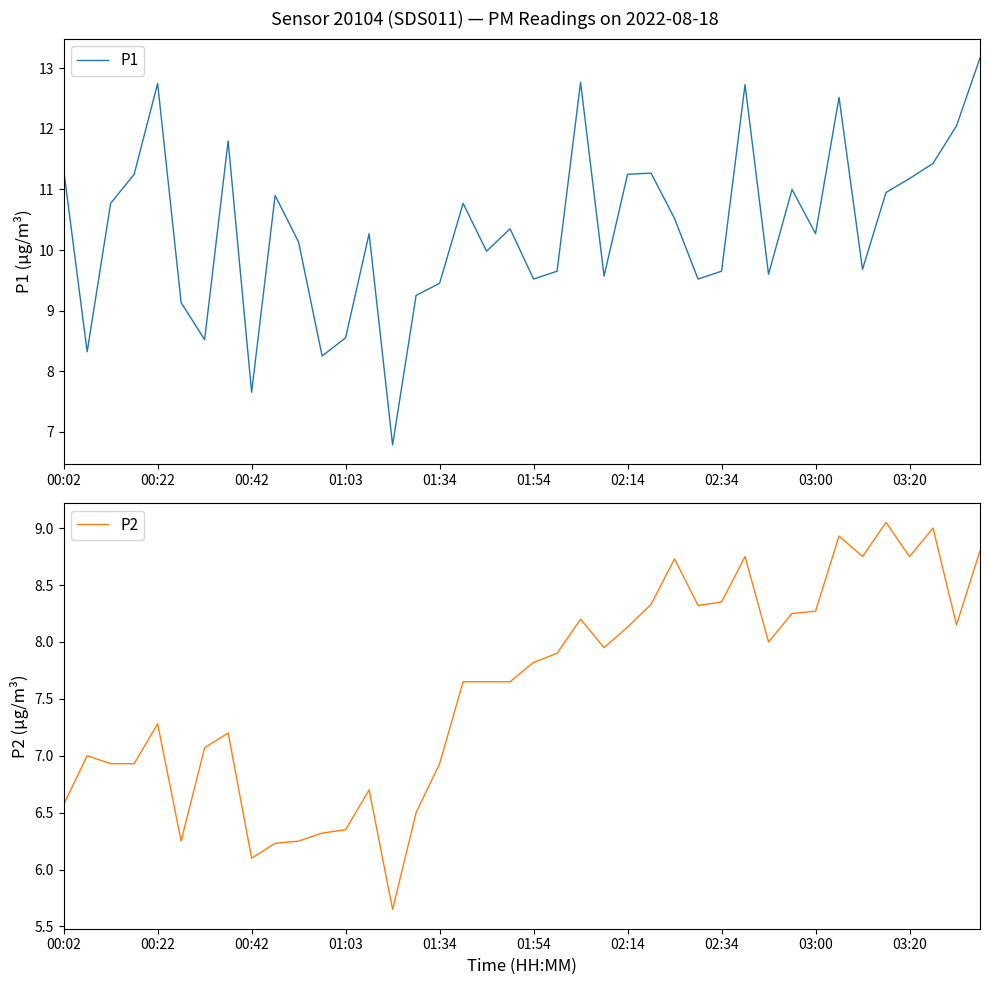

What is the lowest value of the P2 series?

5.7